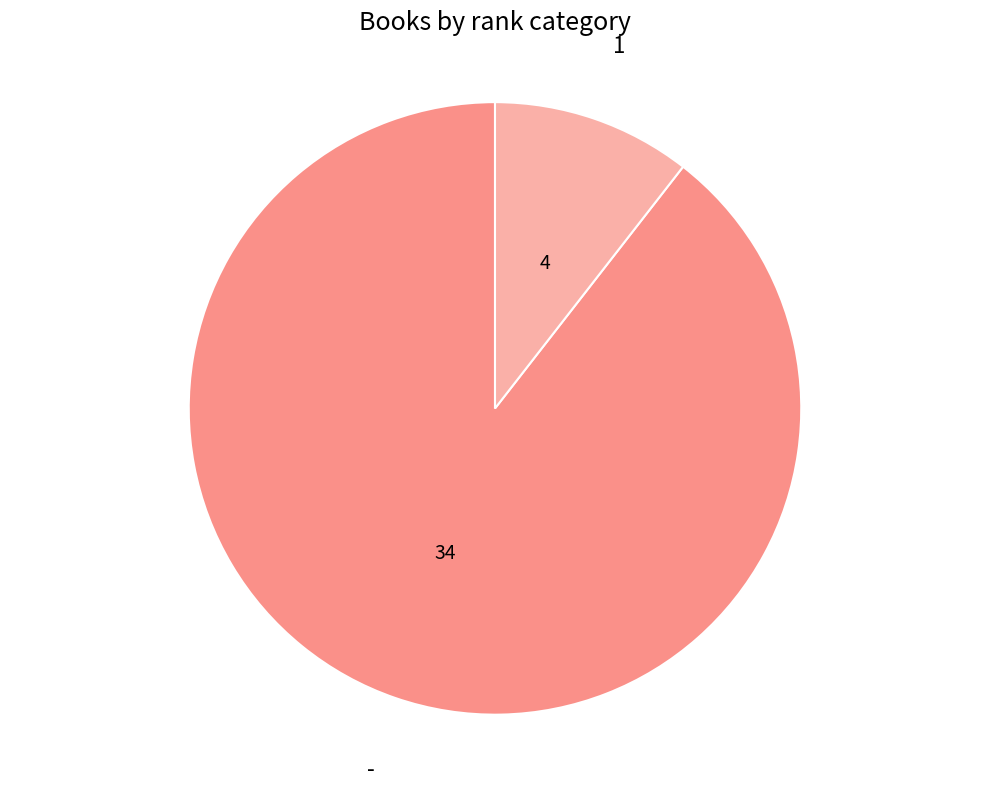

Does - account for over 50% of the chart?

Yes